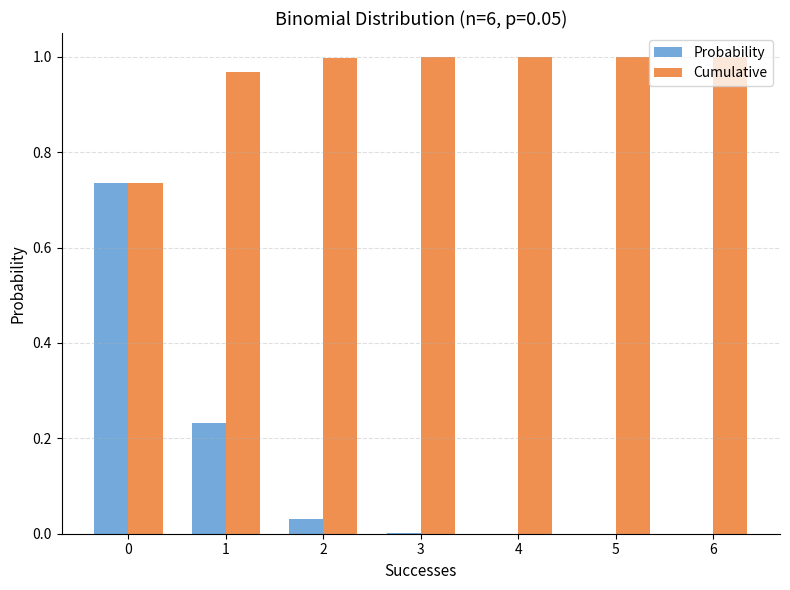

Which series has the largest total across all categories?

Cumulative